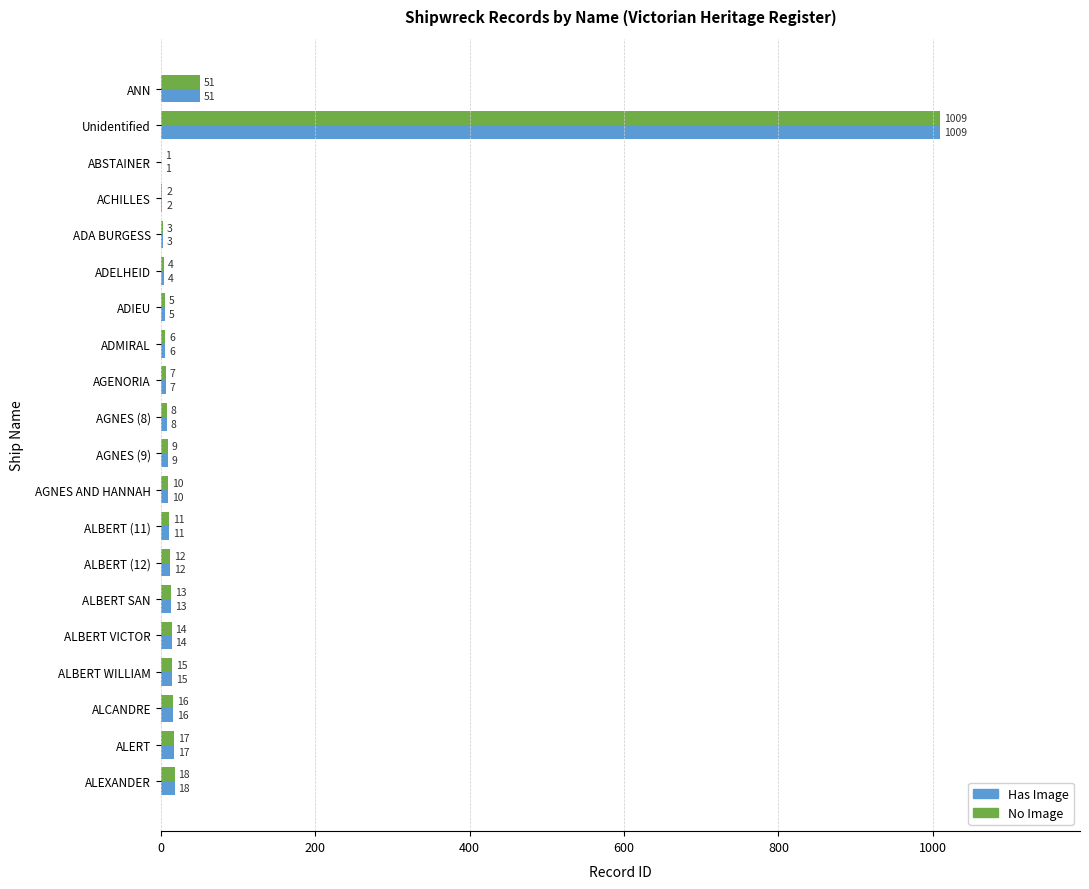

Where is No Image nearest to the value 505?

ANN